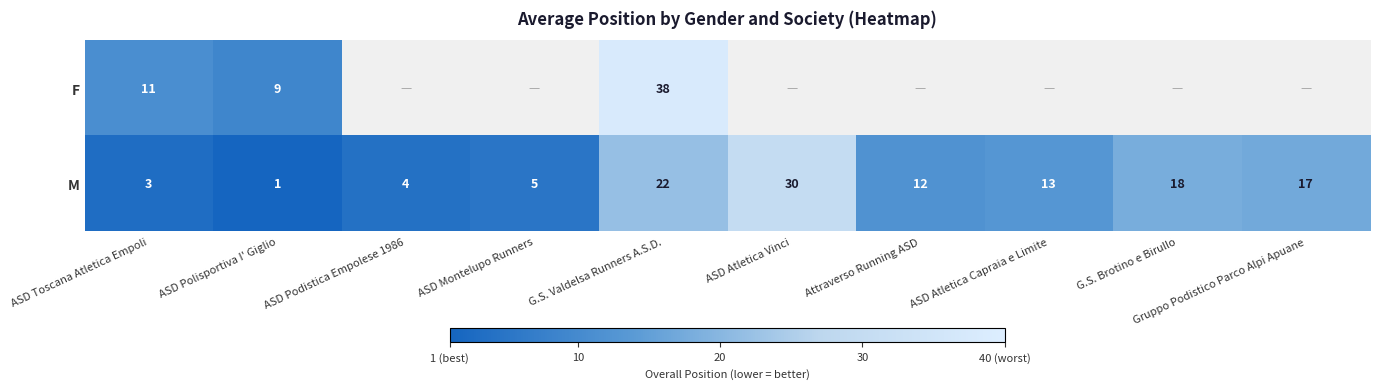

What is the sum of all M values?

125